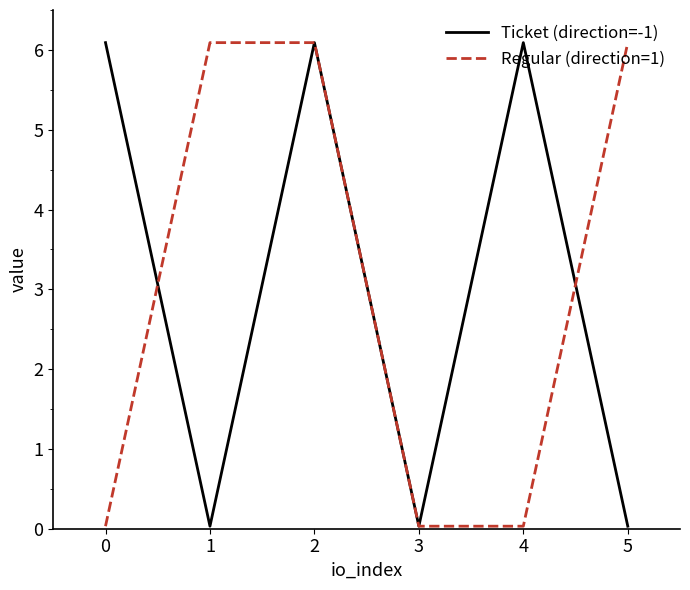

What is the greatest value displayed?

6.1